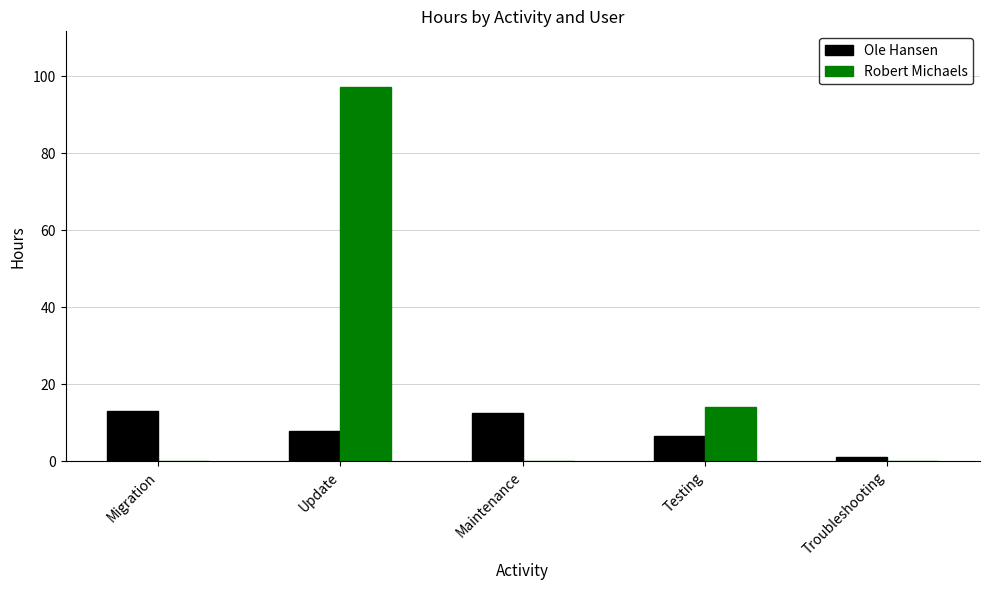

True or false: Ole Hansen has a value of 12.5 at Maintenance.

True